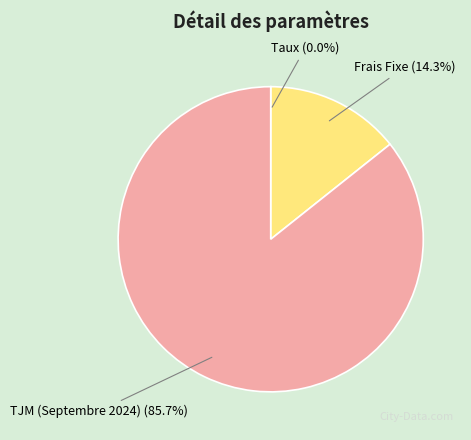

What is the majority slice?

TJM (Septembre 2024)